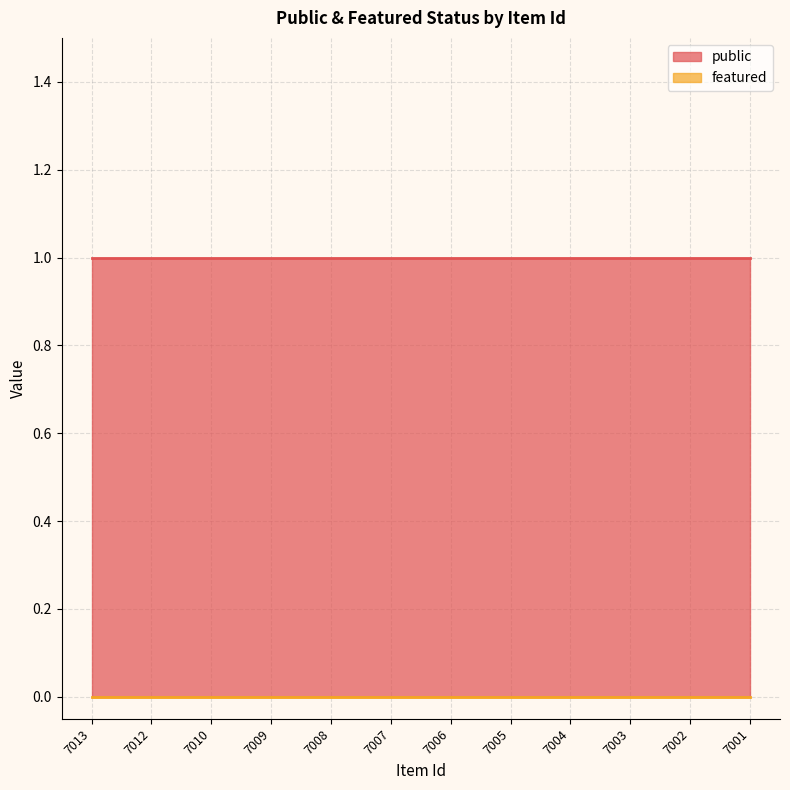

Is it true that public equals 1 at 7002?

True